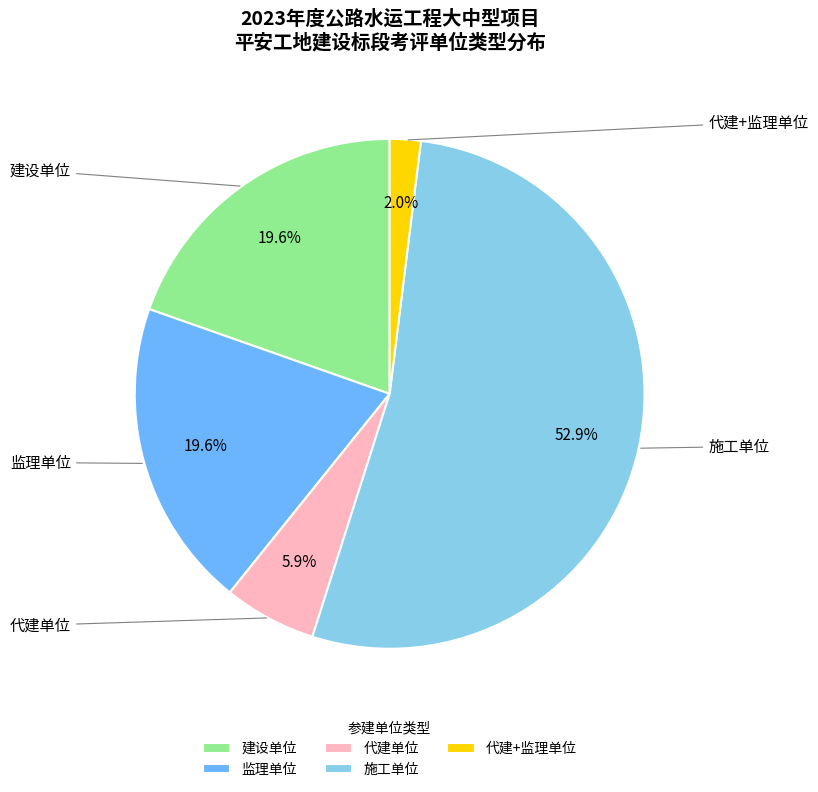

Is 监理单位 the majority of the pie?

No